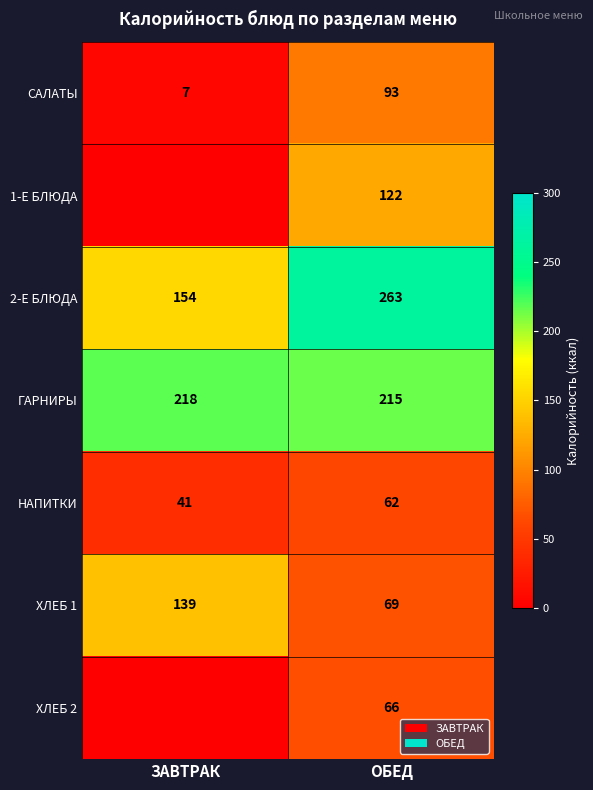

What is the total value across all series at ОБЕД?

890